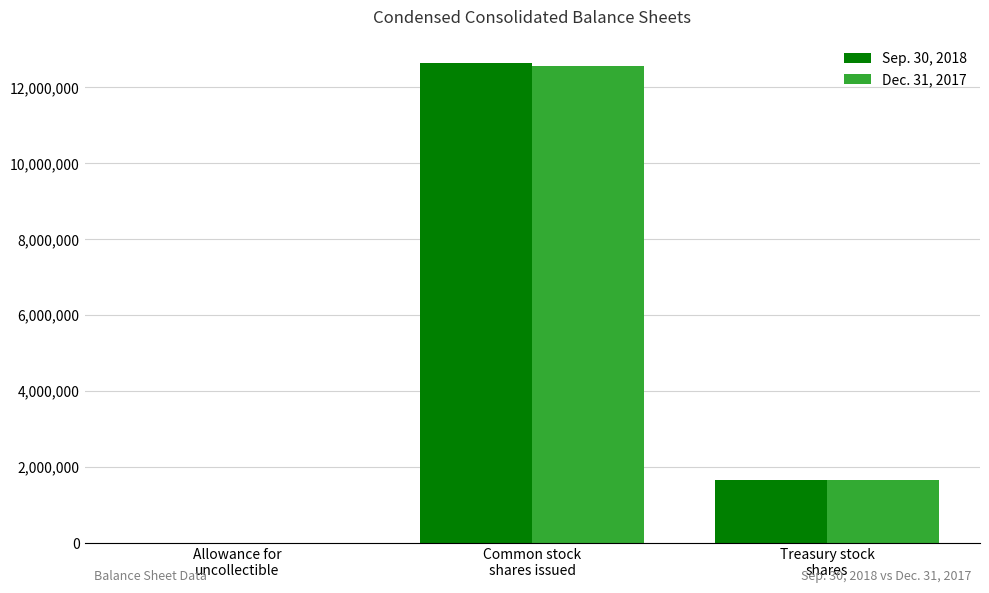

Reading left to right, extract all data points from this chart.

Sep. 30, 2018: 408	12627582	1643846
Dec. 31, 2017: 398	12562470	1641272